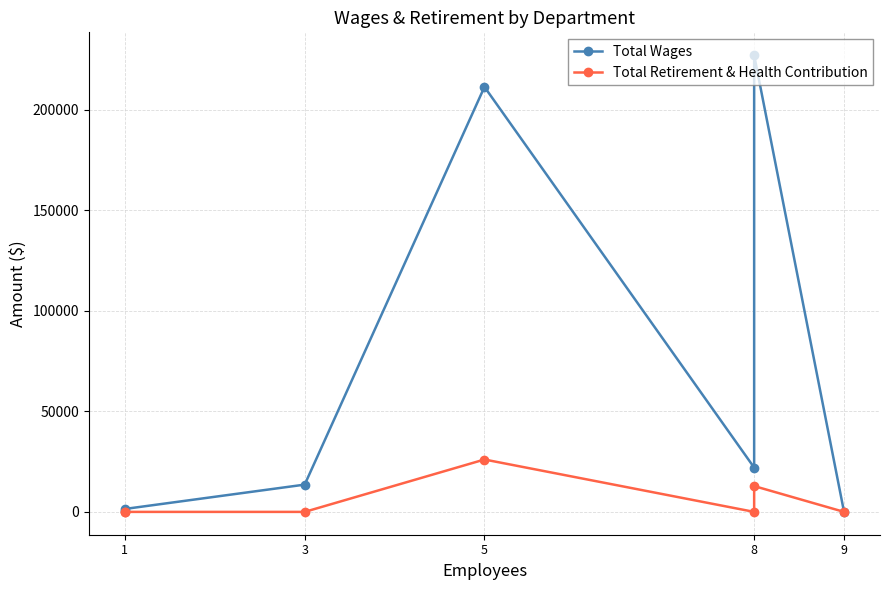

How many lines are shown in the chart?

2